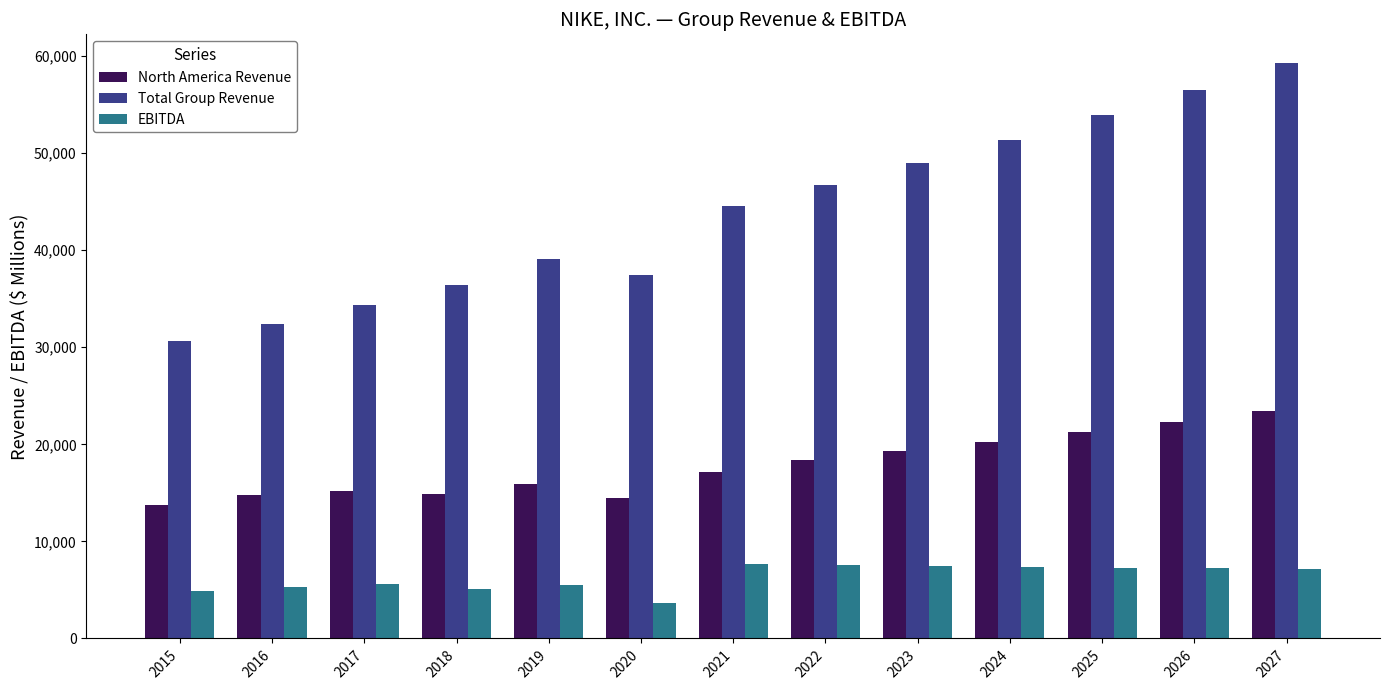

How many values in the Total Group Revenue series are below 44538?

6